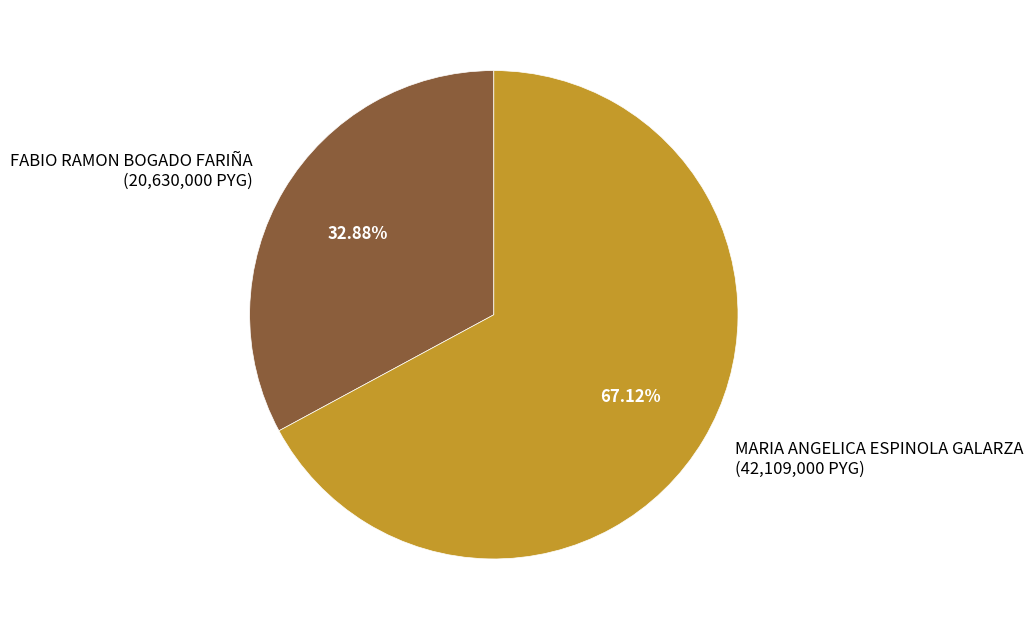

To the nearest percent, what percentage of the pie is MARIA ANGELICA ESPINOLA GALARZA?

67%